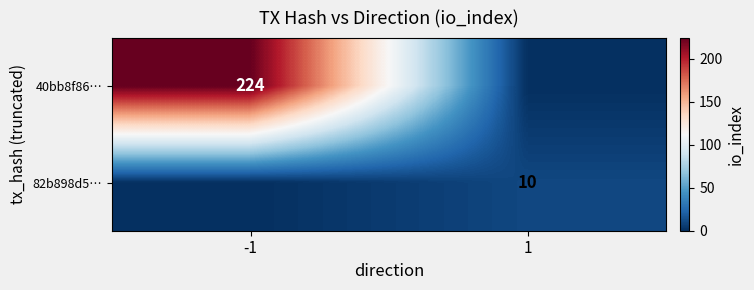

True or false: 40bb8f86… has a value of 224 at -1.

True